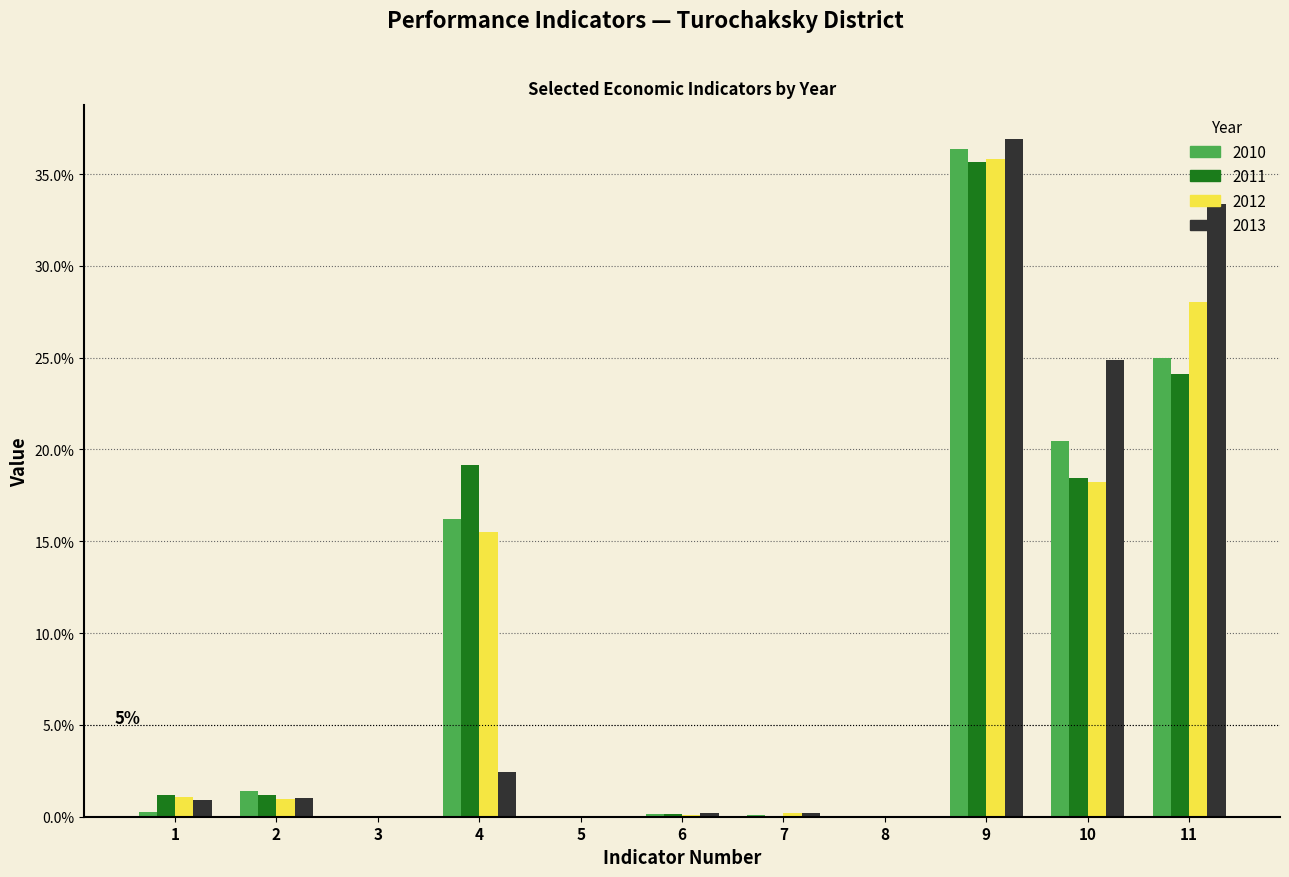

Is the value of 2010 at 2 greater than the value of 2013 at 11?

No